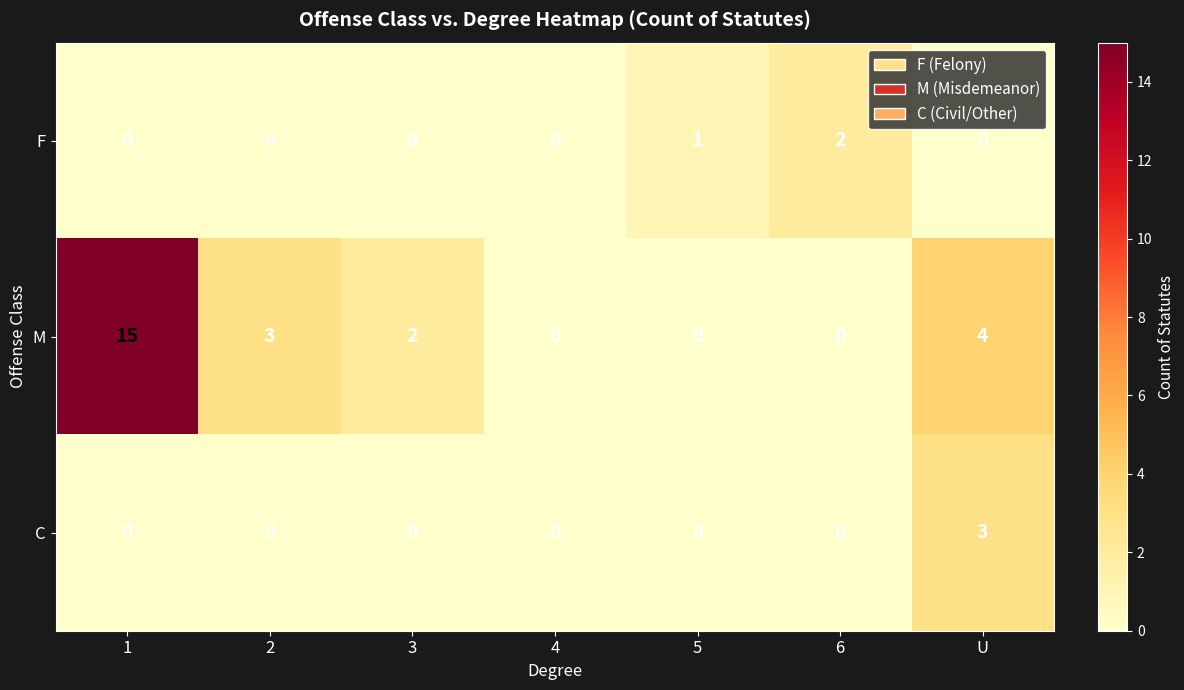

Is the value of C at 6 greater than the value of M at 3?

No